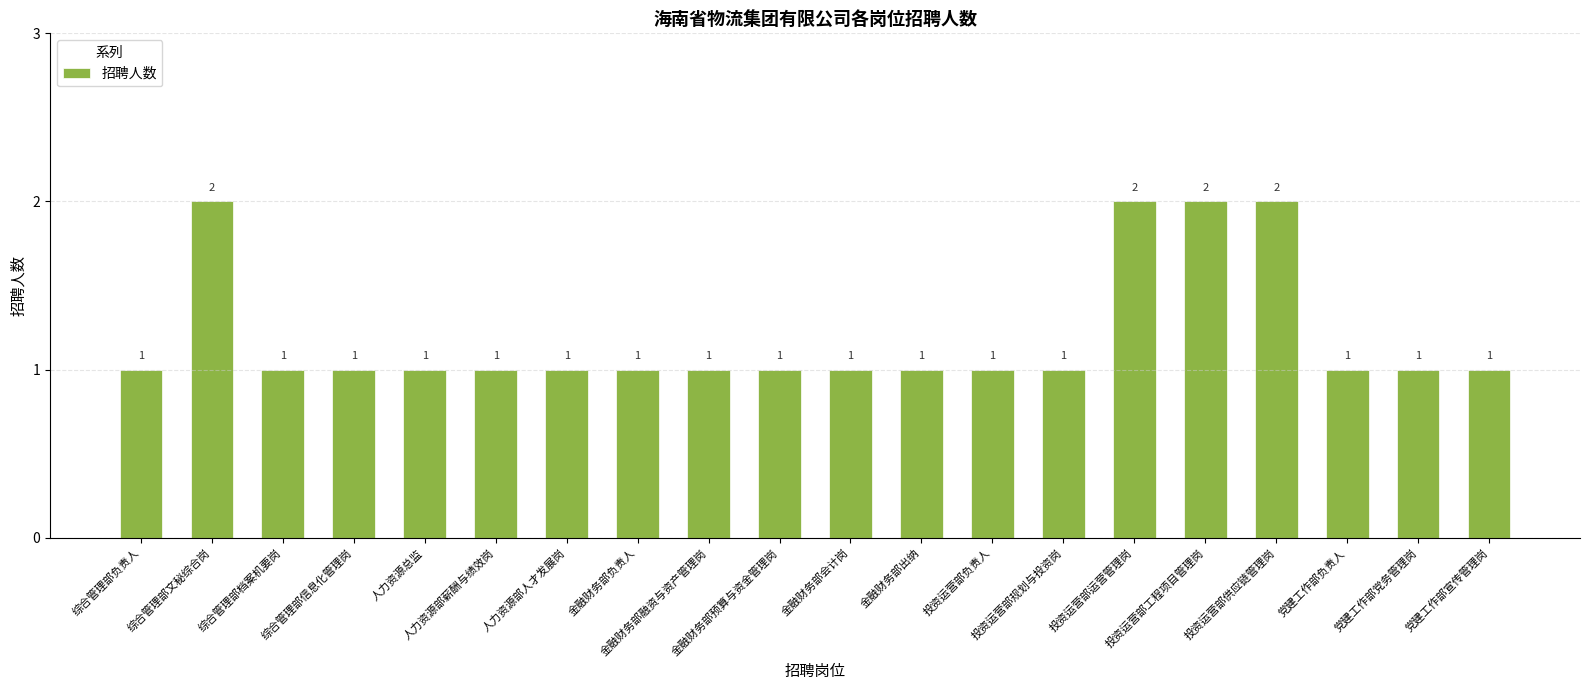

How many values are between 1 and 2?

20